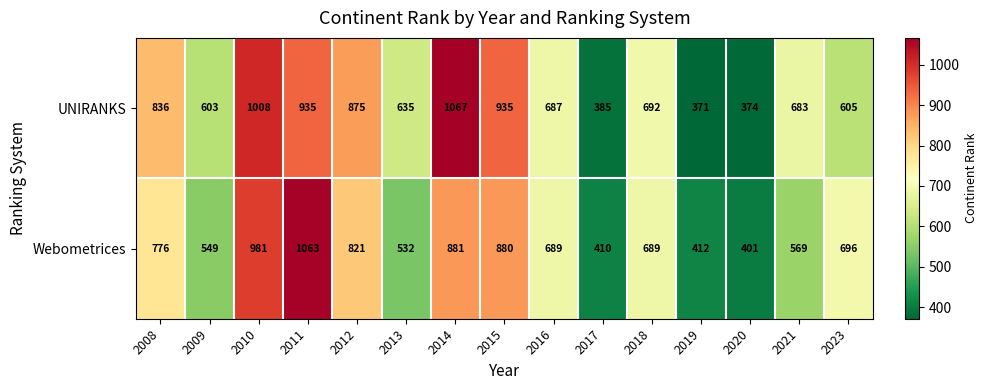

True or false: Webometrices has a value of 1831 at 2011.

False